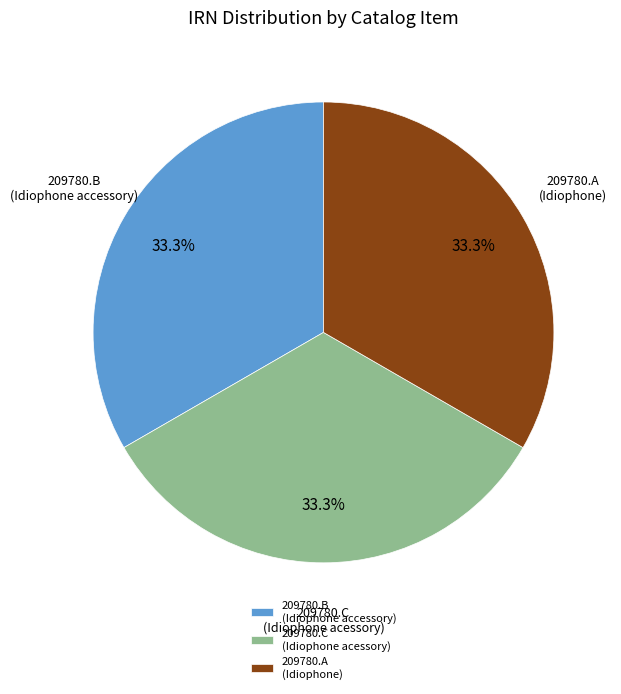

What is the ratio of the value at 209780.A (Idiophone) to the value at 209780.B (Idiophone accessory)?

1.0